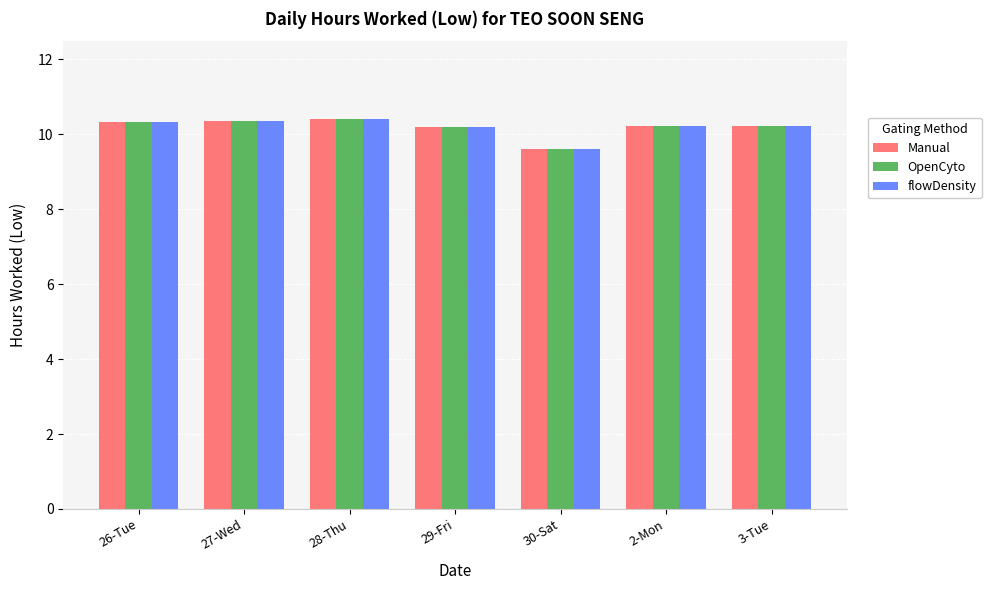

What is the minimum value for flowDensity?

9.6